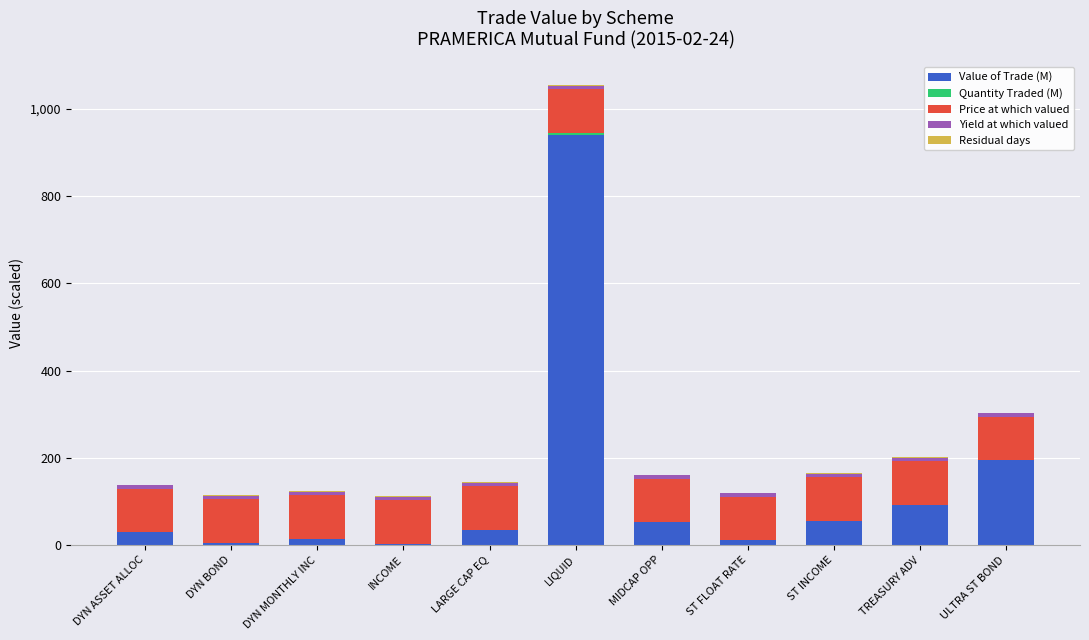

At which label does Value of Trade (M) reach its peak?

LIQUID